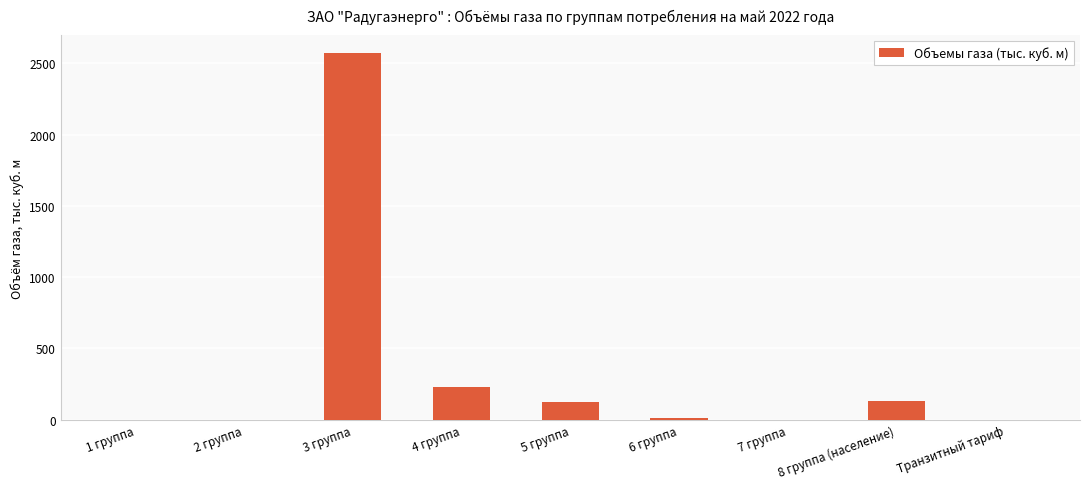

Count the number of values greater than 14.

5